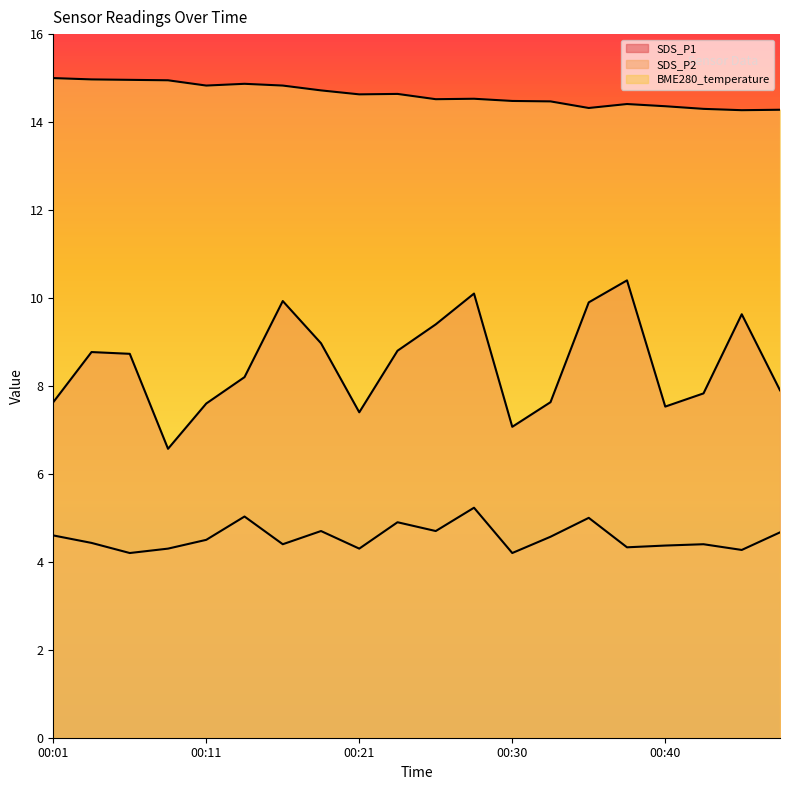

True or false: SDS_P1 and SDS_P2 cross at least once.

False